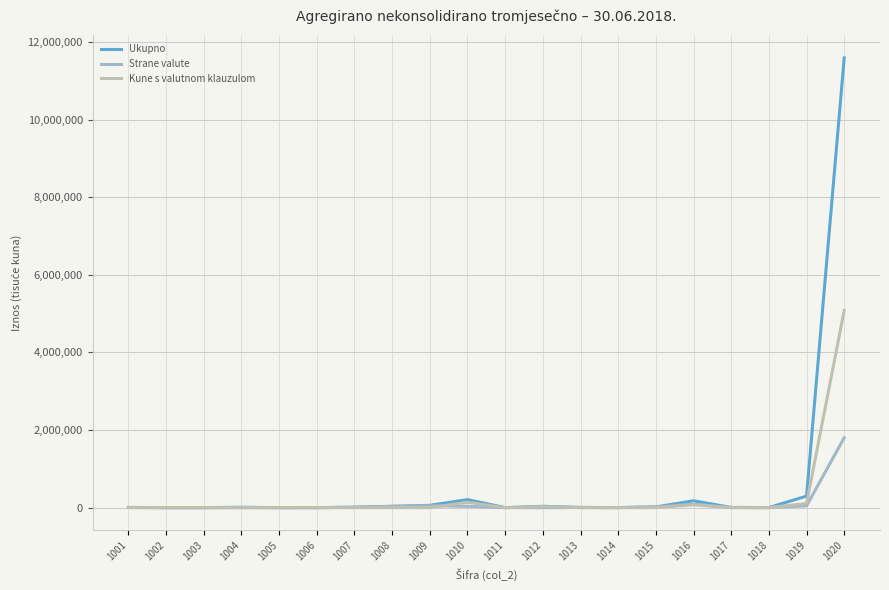

List the series in order of their peak value, highest first.

Ukupno, Kune s valutnom klauzulom, Strane valute